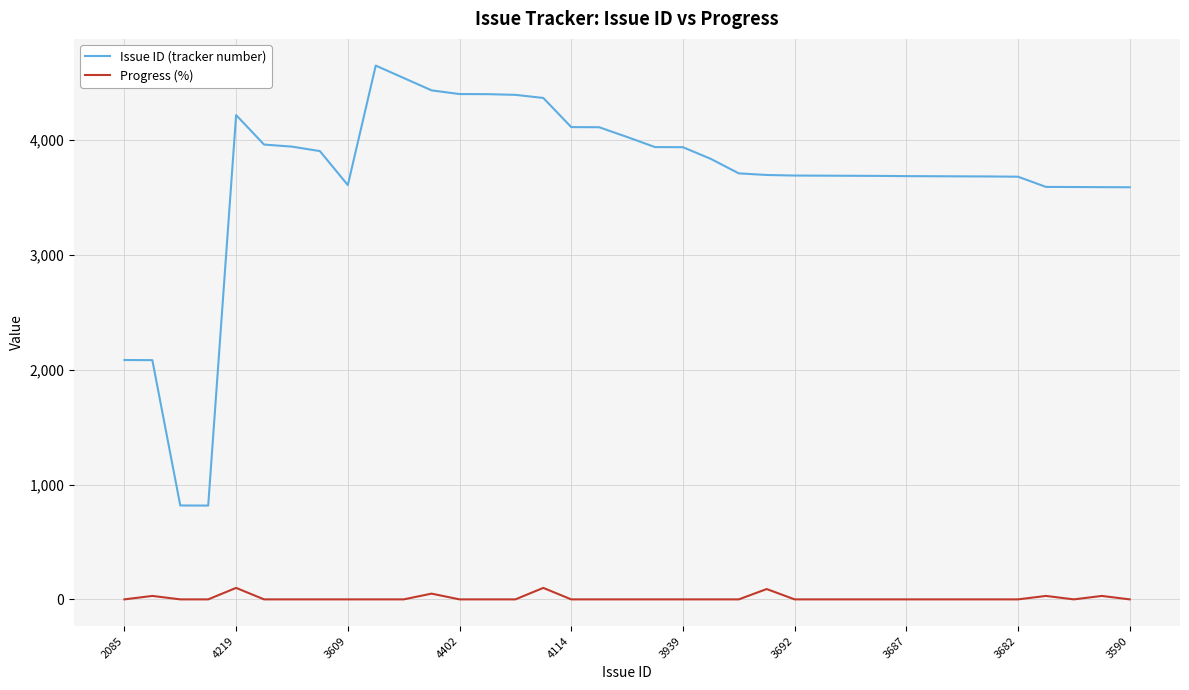

What are all the series names shown in the legend?

Issue ID (tracker number), Progress (%)